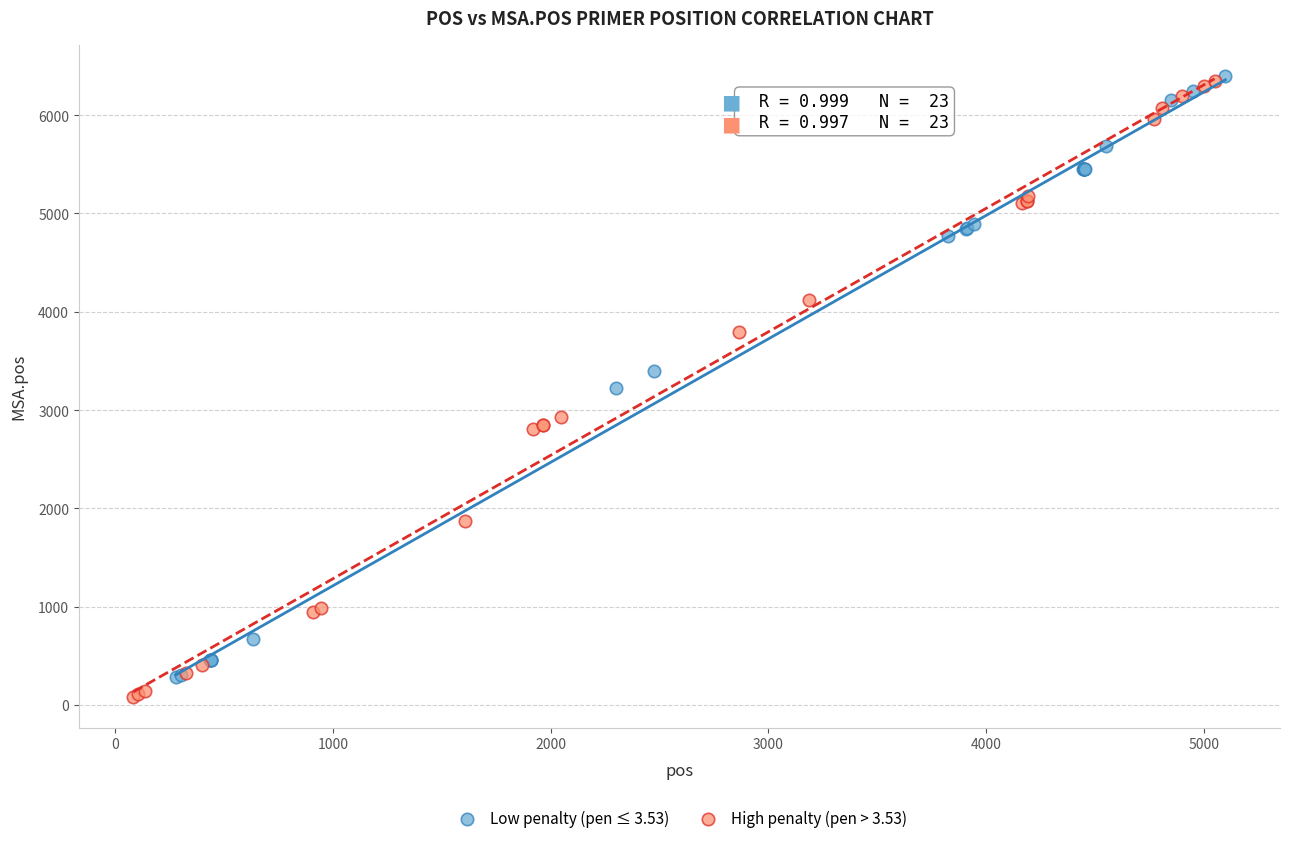

What are all the series names shown in the legend?

Low penalty (pen ≤ 3.53), High penalty (pen > 3.53)